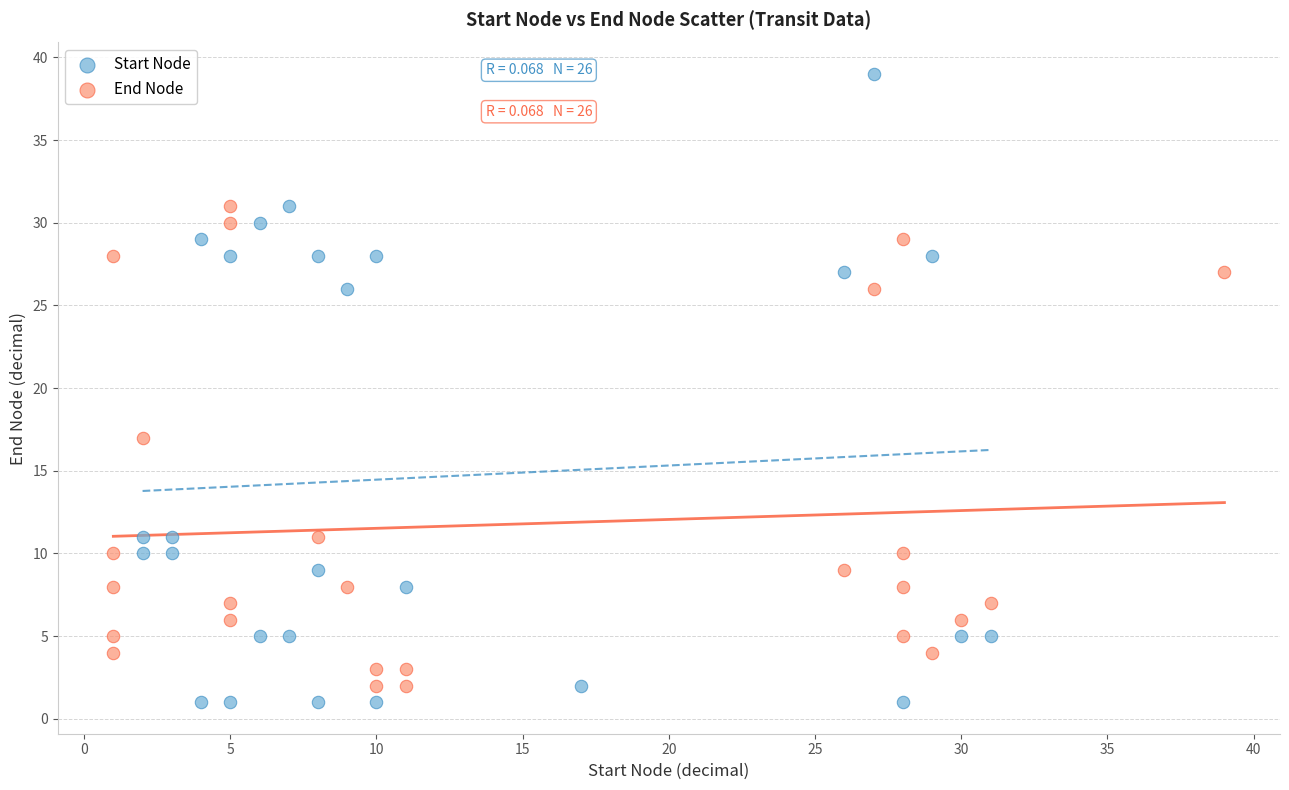

Which series contains the lowest Y value?

Start Node